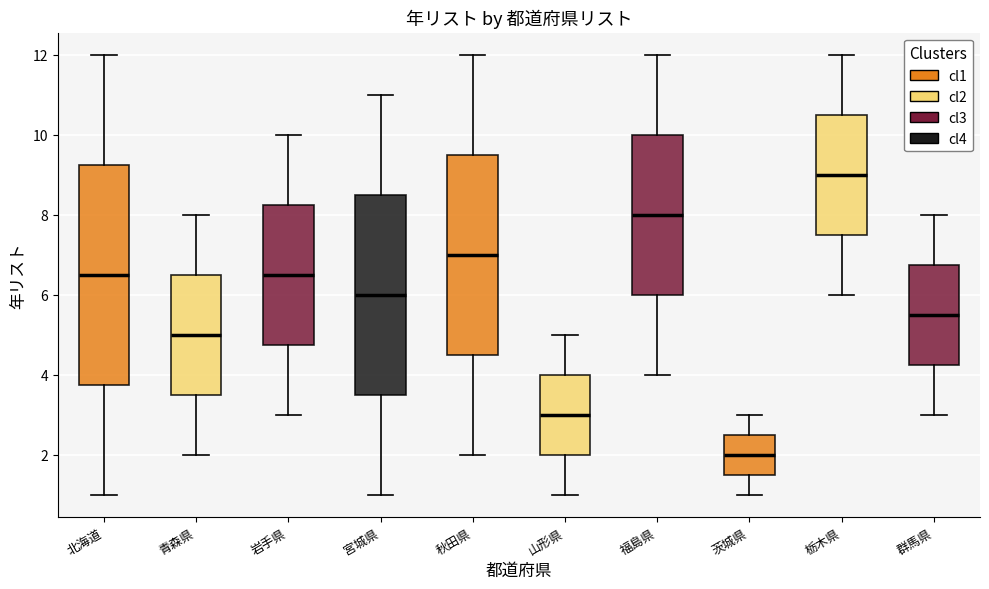

Where does the median line of the box for 福島県 sit on the y-axis? The values are not printed on the chart, so give them approximately, as read against the axis.

8.0